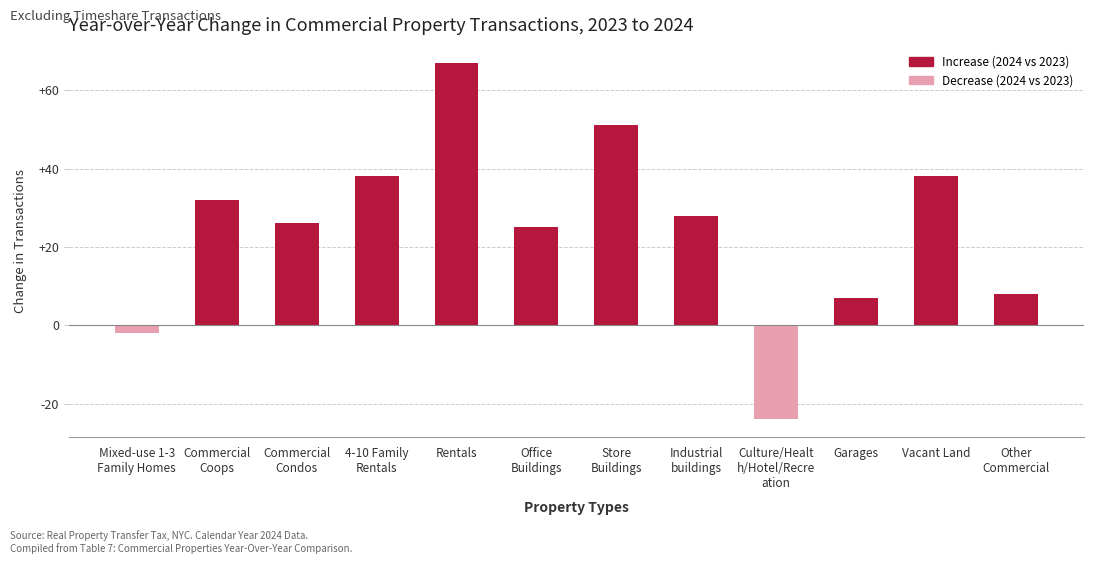

True or false: the data shows 67 at Rentals.

True